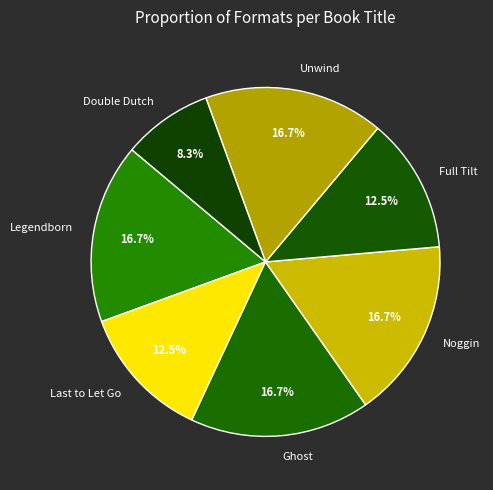

Count the number of slices in the pie.

7